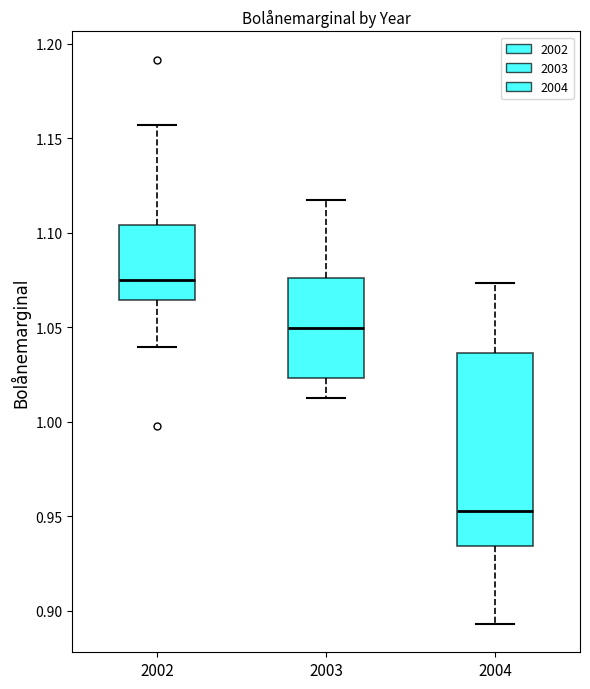

Where is the upper edge of the box at x = 2004 on the y-axis? The values are not printed on the chart, so give them approximately, as read against the axis.

1.035